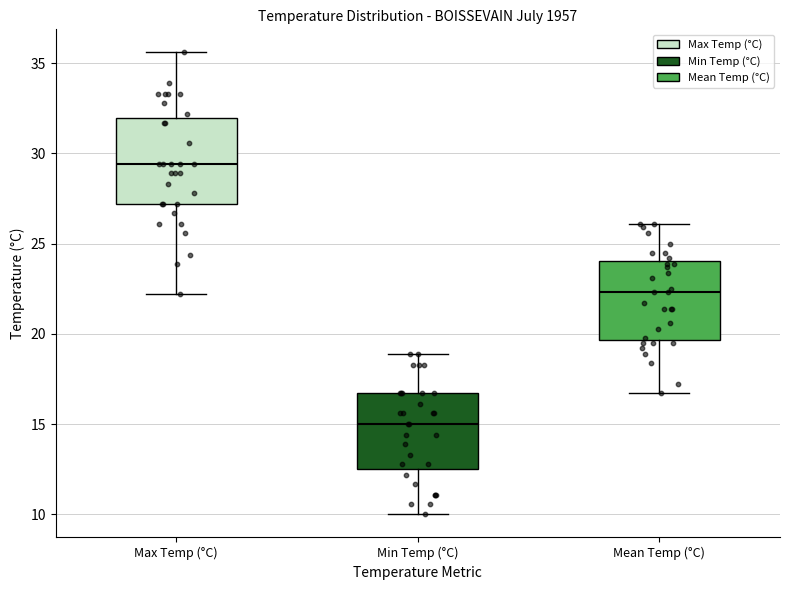

Where is the lower edge of the box for Max Temp (°C) on the y-axis? The values are not printed on the chart, so give them approximately, as read against the axis.

27.0